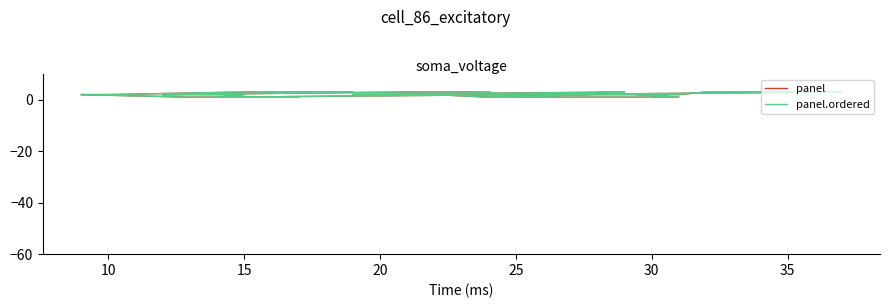

What is the total value across all series at 20?

4